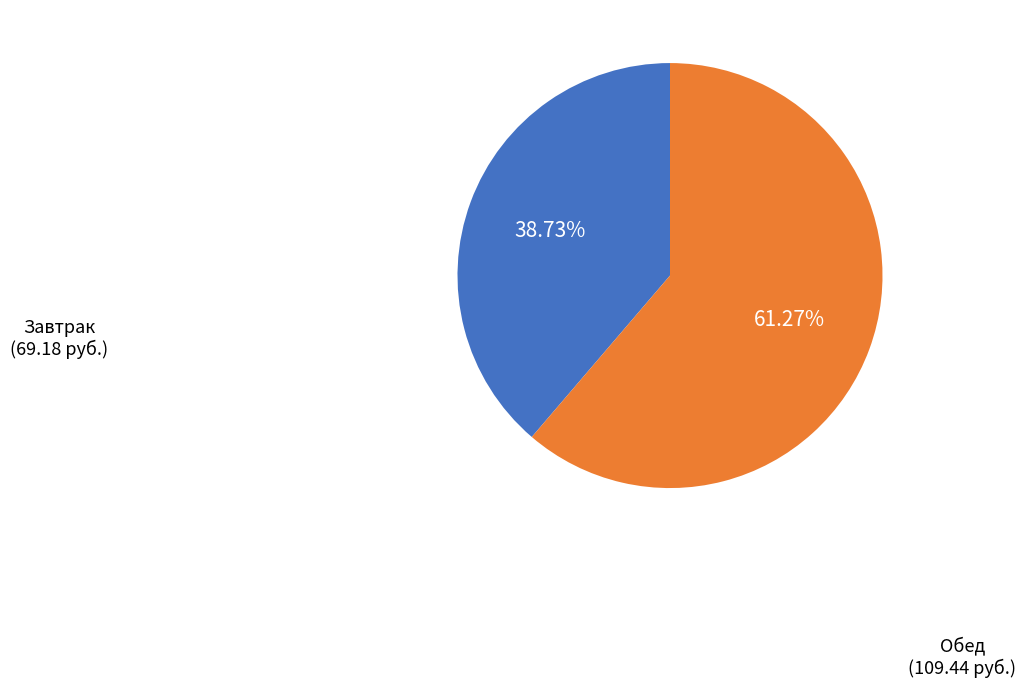

Does any single category account for the majority?

Yes